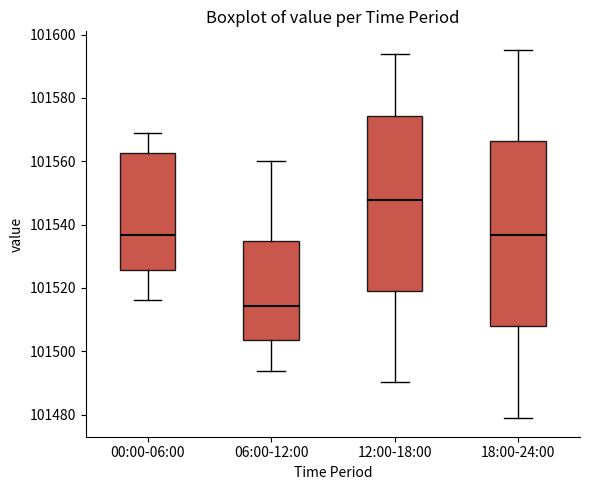

Reading left to right, transcribe this box plot: for each box, give where its median line is, the range the box spans, and where its two whiskers end, as read against the y-axis. The values are not printed on the chart, so give them approximately, as read against the axis.

00:00-06:00: median 101536, box 101526 to 101562, whiskers 101516 to 101568
06:00-12:00: median 101514, box 101504 to 101534, whiskers 101494 to 101560
12:00-18:00: median 101548, box 101518 to 101574, whiskers 101490 to 101594
18:00-24:00: median 101536, box 101508 to 101566, whiskers 101478 to 101596